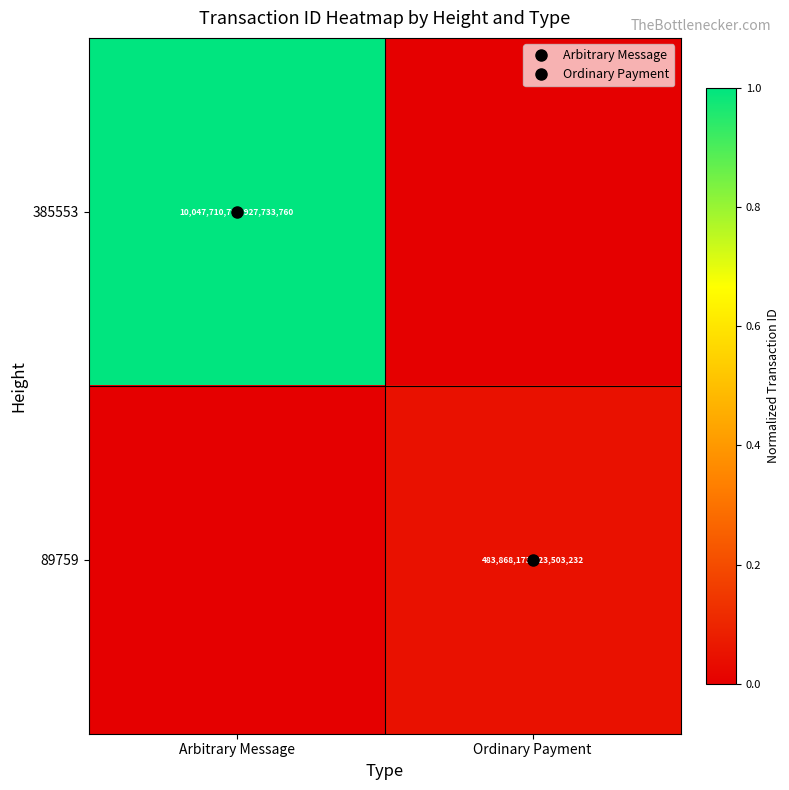

How many distinct data groups are displayed?

2